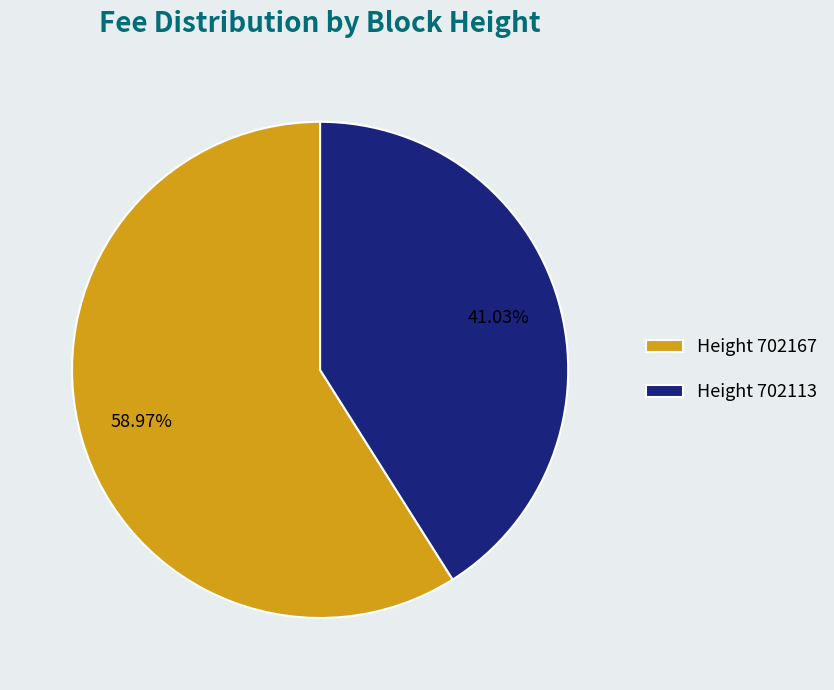

Is the sum of Height 702113 and Height 702167 greater than half?

Yes